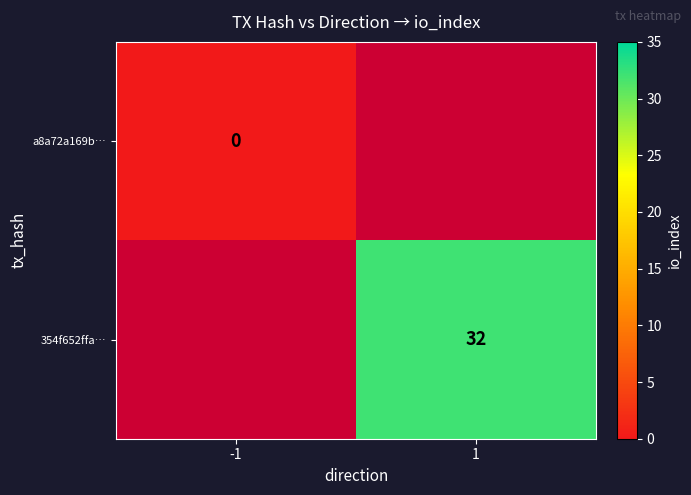

At how many categories does at least one series exceed 17?

1